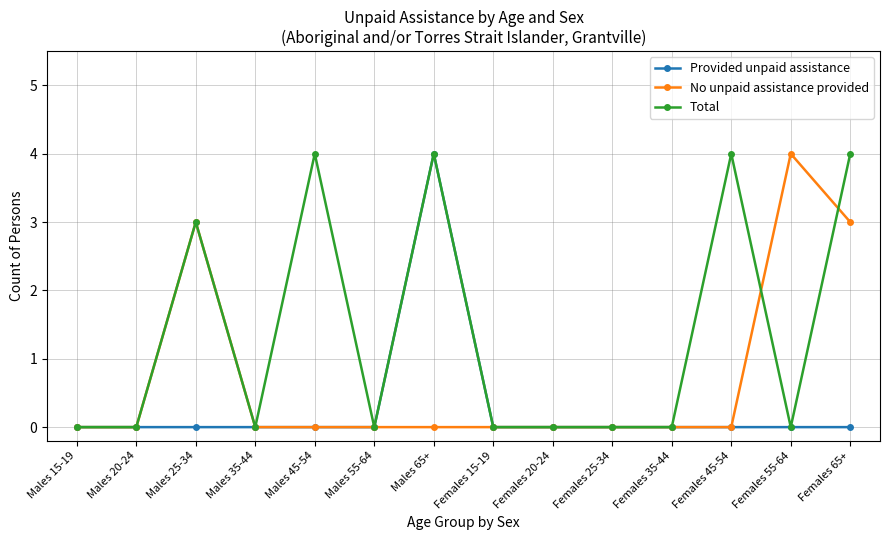

Reading left to right, list all the values displayed in this chart.

Provided unpaid assistance: Males 15-19=0	Males 20-24=0	Males 25-34=0	Males 35-44=0	Males 45-54=0	Males 55-64=0	Males 65+=4	Females 15-19=0	Females 20-24=0	Females 25-34=0	Females 35-44=0	Females 45-54=0	Females 55-64=0	Females 65+=0
No unpaid assistance provided: Males 15-19=0	Males 20-24=0	Males 25-34=3	Males 35-44=0	Males 45-54=0	Males 55-64=0	Males 65+=0	Females 15-19=0	Females 20-24=0	Females 25-34=0	Females 35-44=0	Females 45-54=0	Females 55-64=4	Females 65+=3
Total: Males 15-19=0	Males 20-24=0	Males 25-34=3	Males 35-44=0	Males 45-54=4	Males 55-64=0	Males 65+=4	Females 15-19=0	Females 20-24=0	Females 25-34=0	Females 35-44=0	Females 45-54=4	Females 55-64=0	Females 65+=4